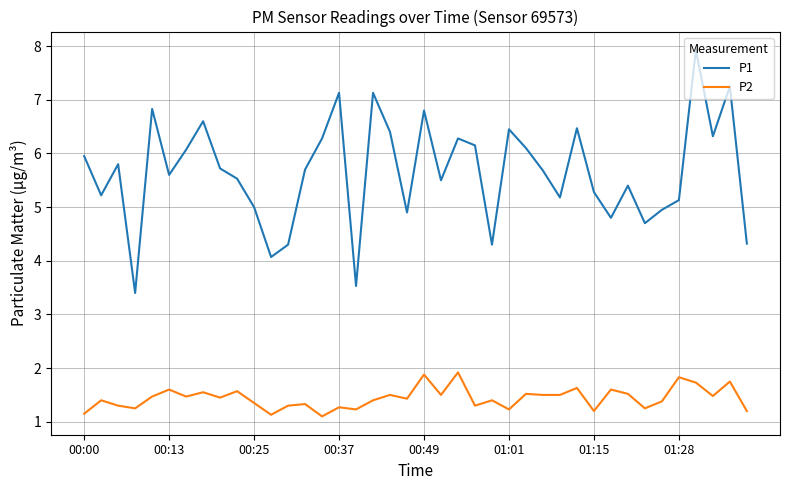

What is the lowest value of the P1 series?

3.4